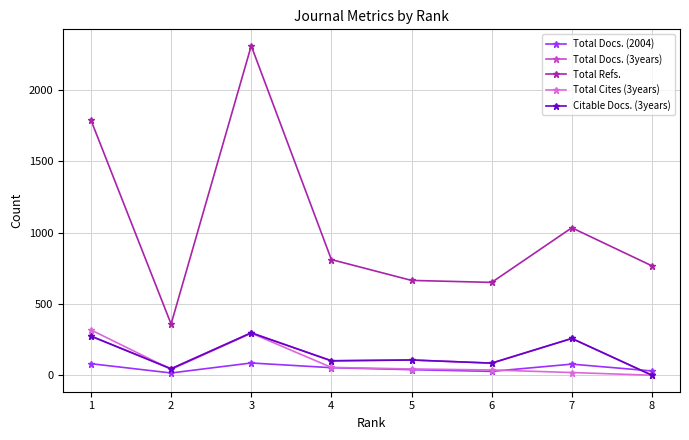

At which category does Total Cites (3years) reach its first local peak?

3